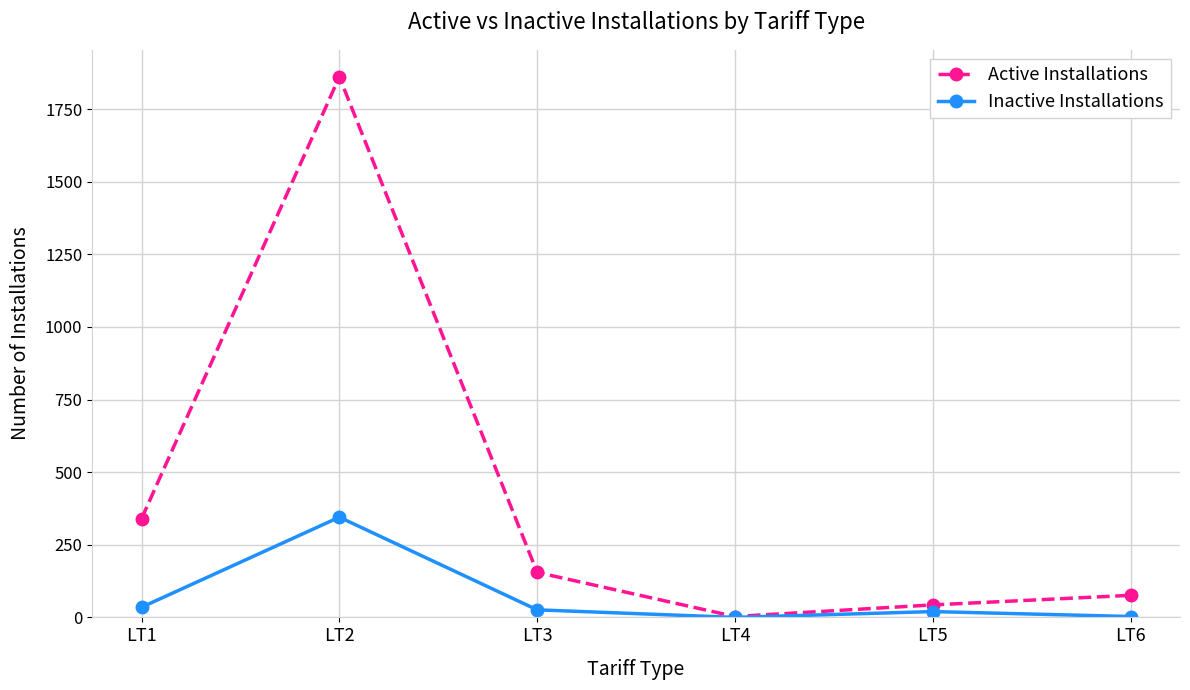

What are all the series names shown in the legend?

Active Installations, Inactive Installations